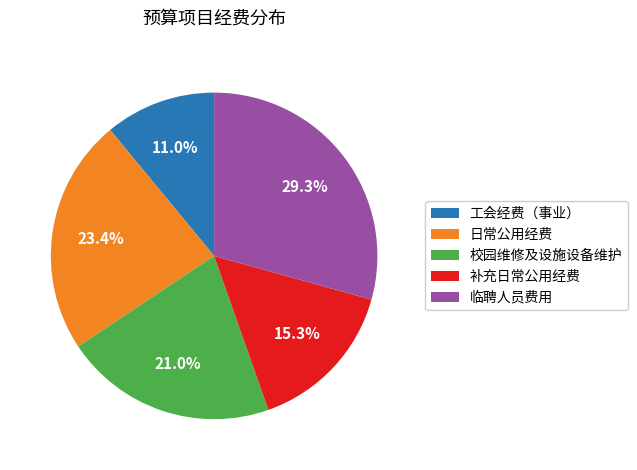

What percentage do 工会经费（事业） and 临聘人员费用 together represent?

40.3%